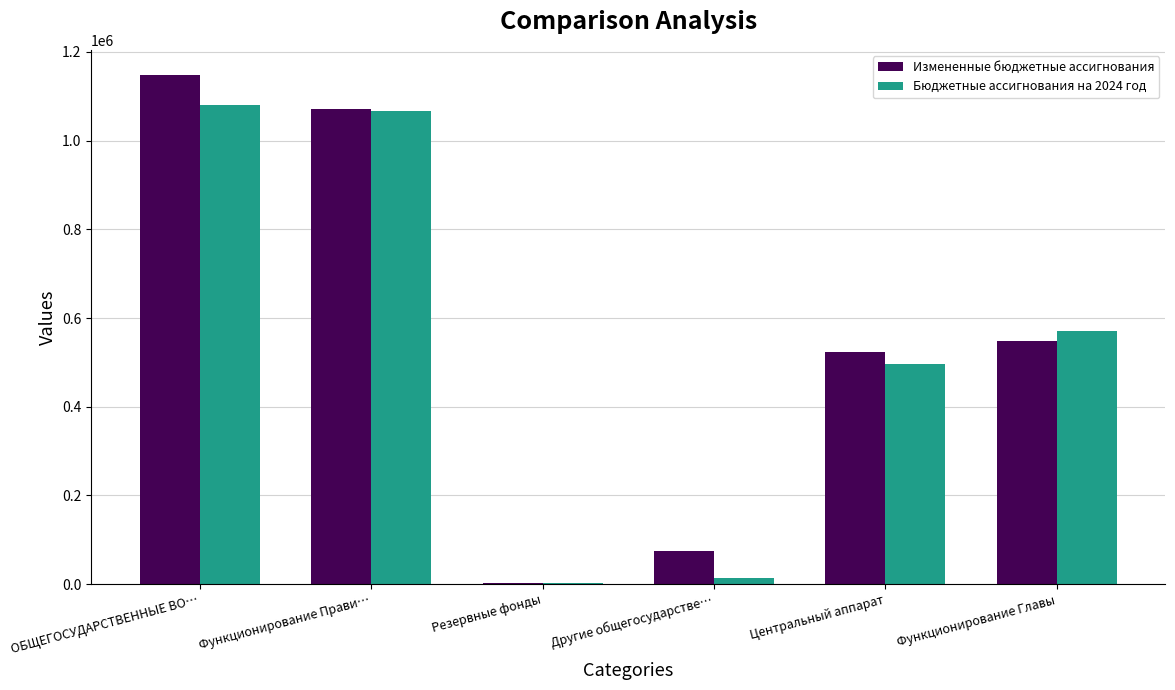

The Измененные бюджетные ассигнования series shows 2023757.9 at ОБЩЕГОСУДАРСТВЕННЫЕ ВО…. True or false?

False